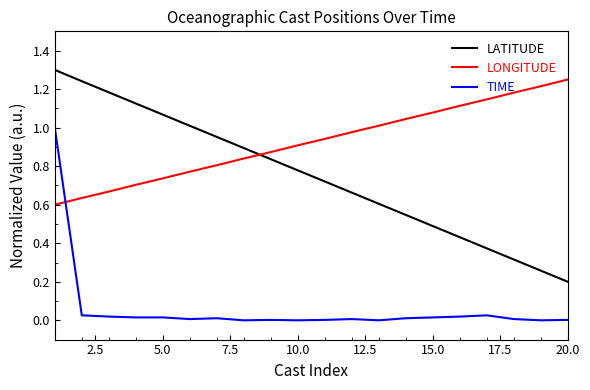

Which series has the widest spread of values?

LATITUDE